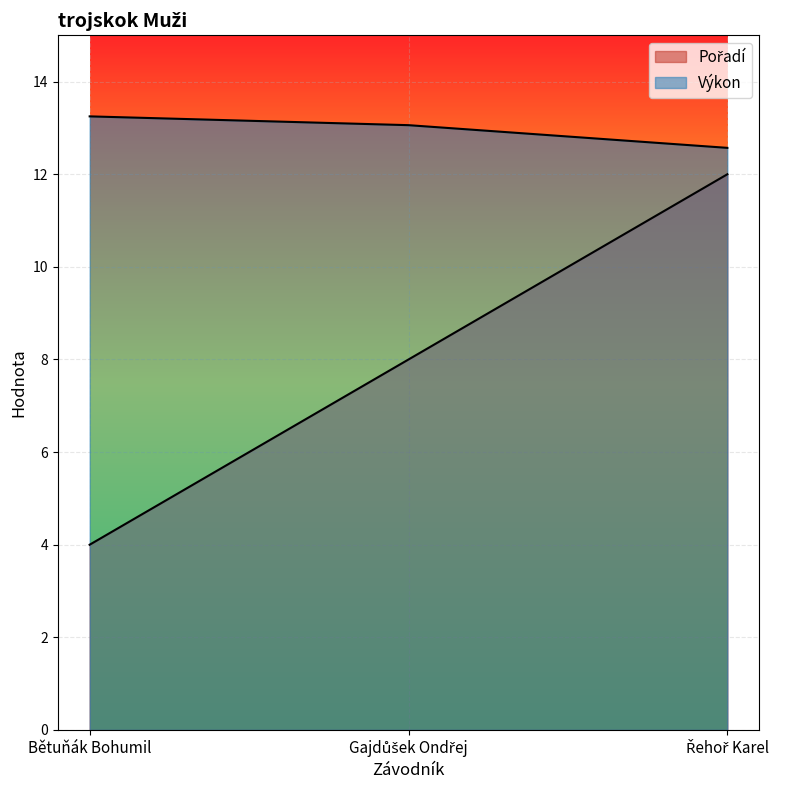

The Výkon series shows 13.1 at Gajdůšek Ondřej. True or false?

True